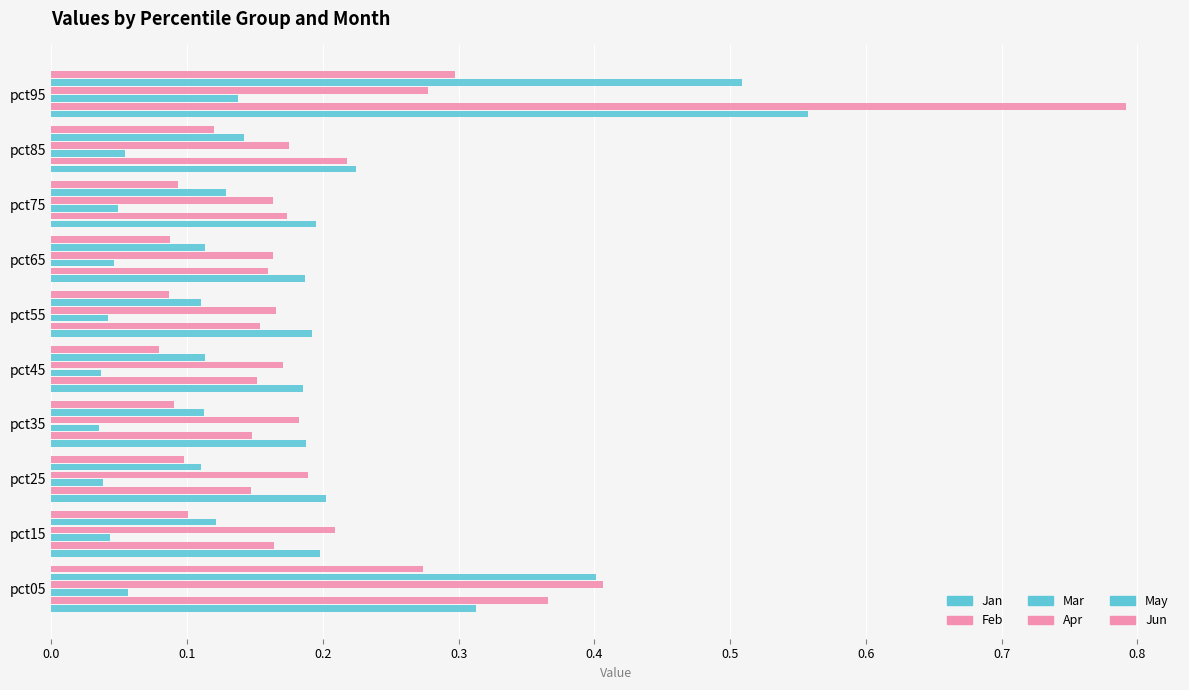

What is the value of the Jun bar at the 1st from the left?

0.3